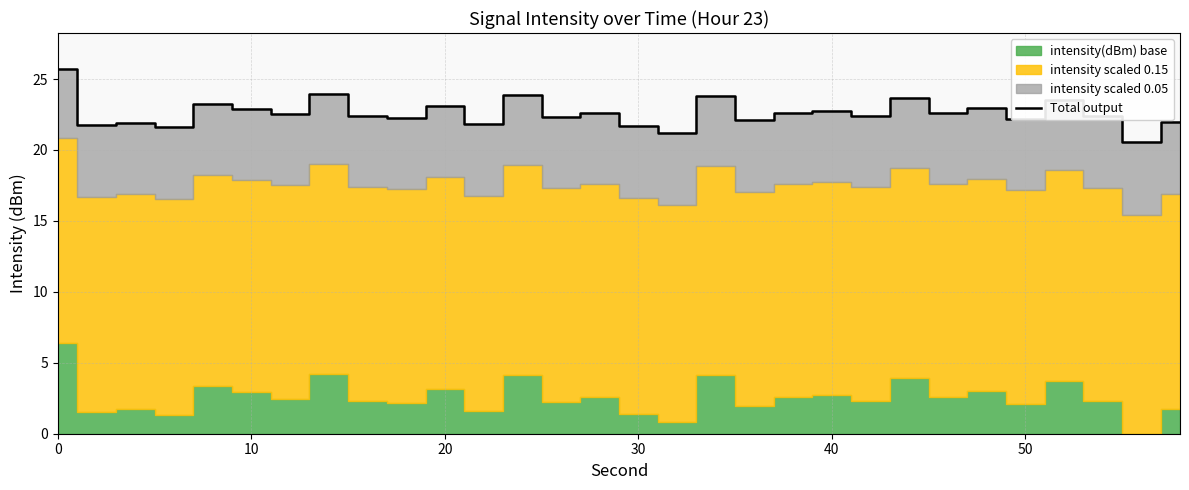

What is the lowest value of the Total output series?

20.5